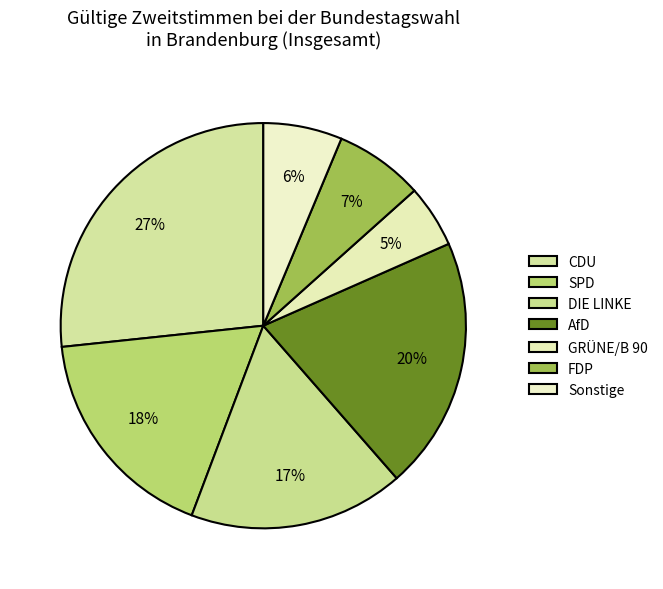

Which has a higher value, CDU or FDP?

CDU